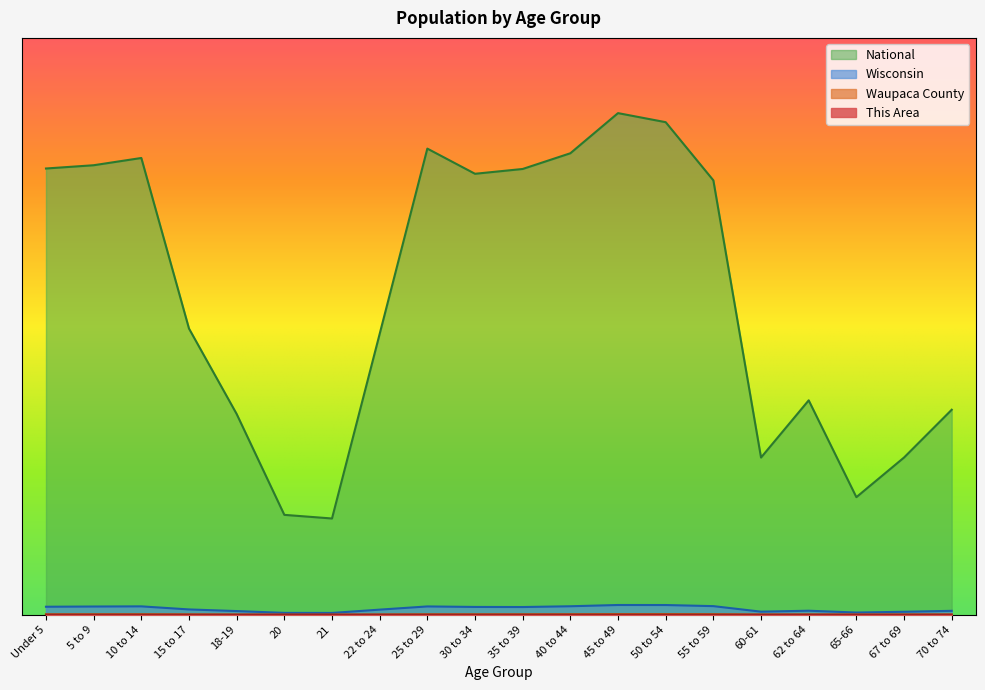

Which series changed the most between 15 to 17 and 60-61?

National